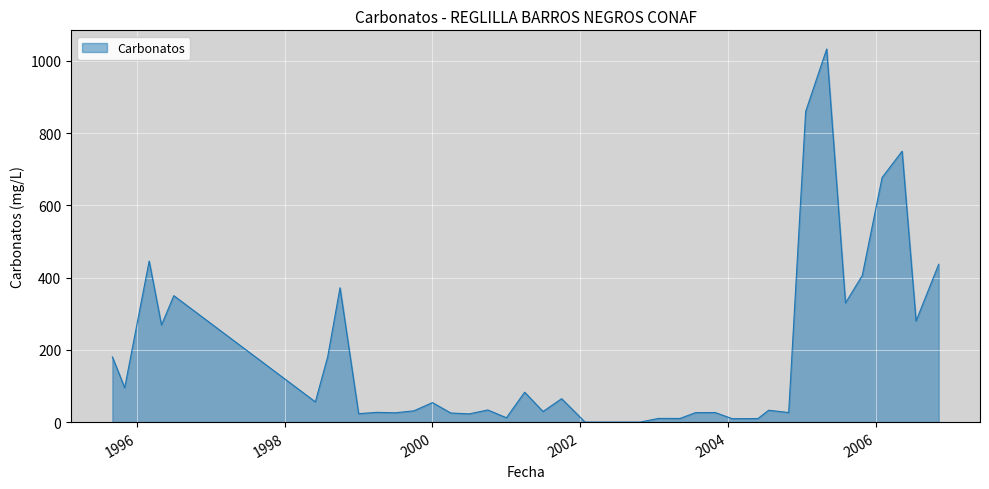

How many lines are shown in the chart?

1